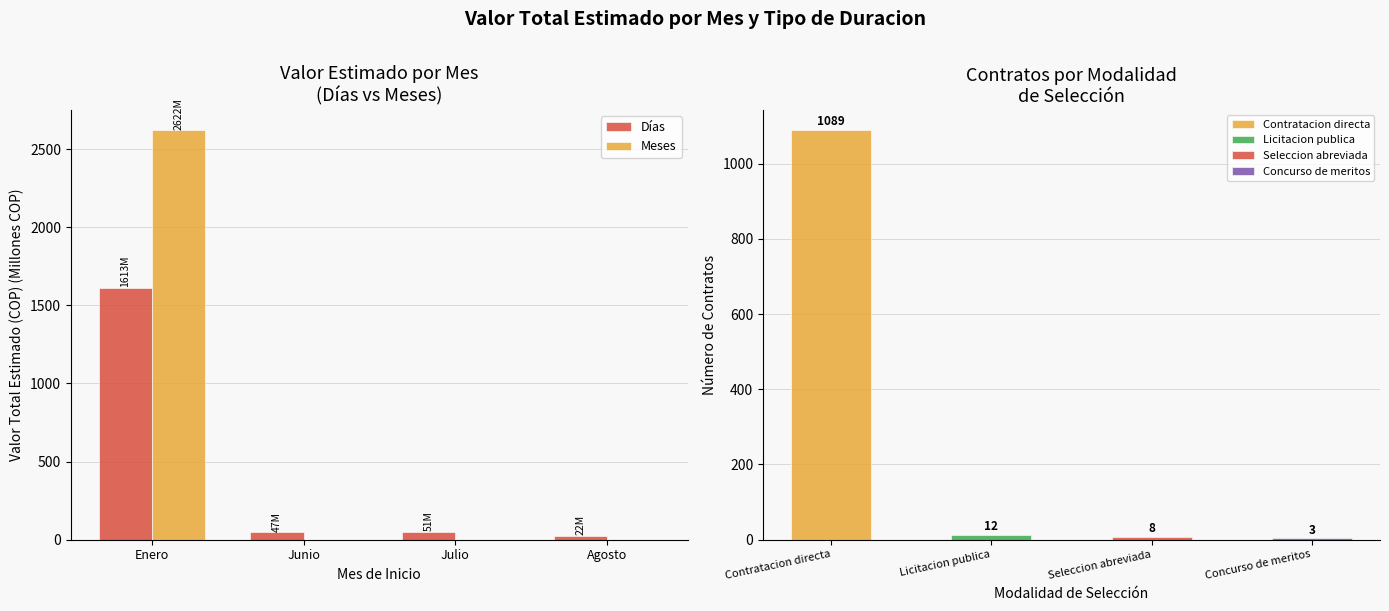

Where is Días nearest to the value 817?

Julio